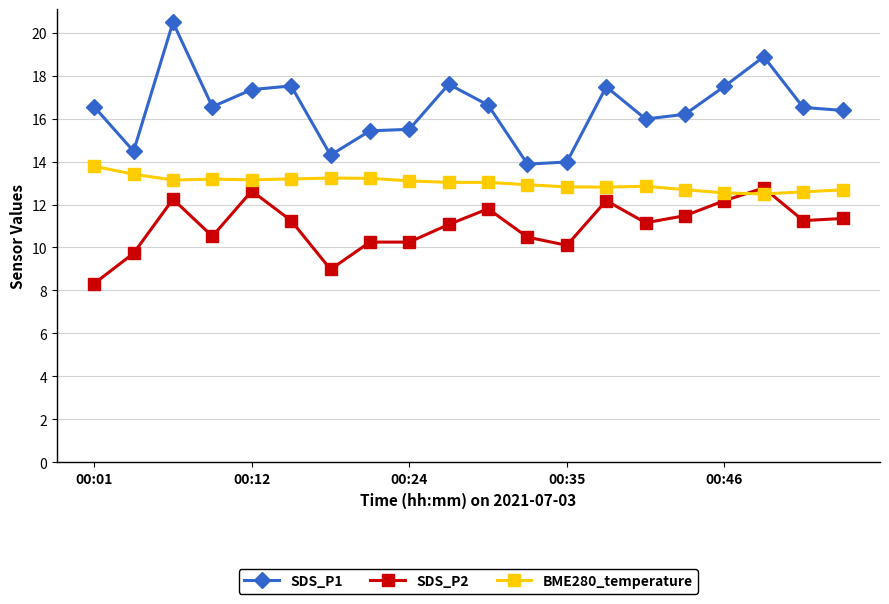

How many times do BME280_temperature and SDS_P2 cross each other?

2